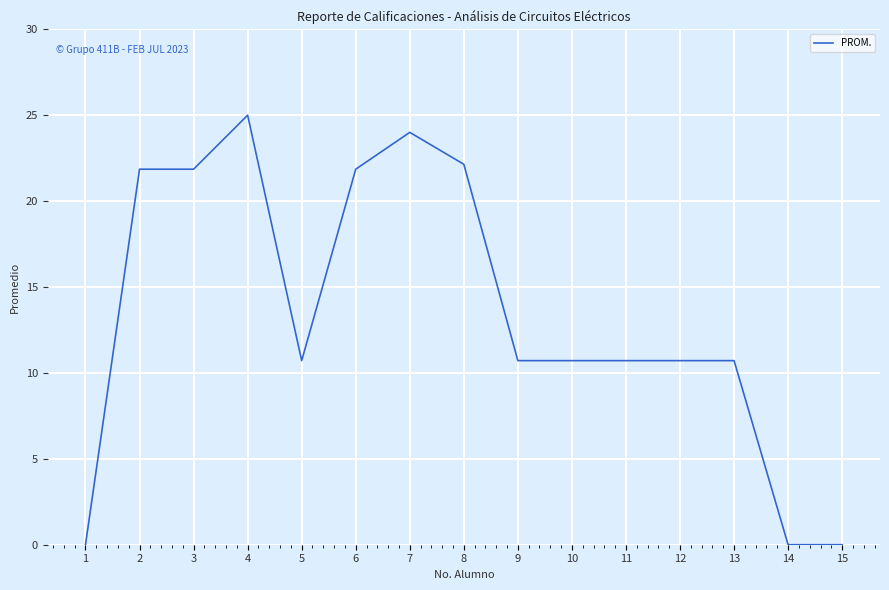

Approximately how many times larger is the value at 4 compared to 9?

2.3